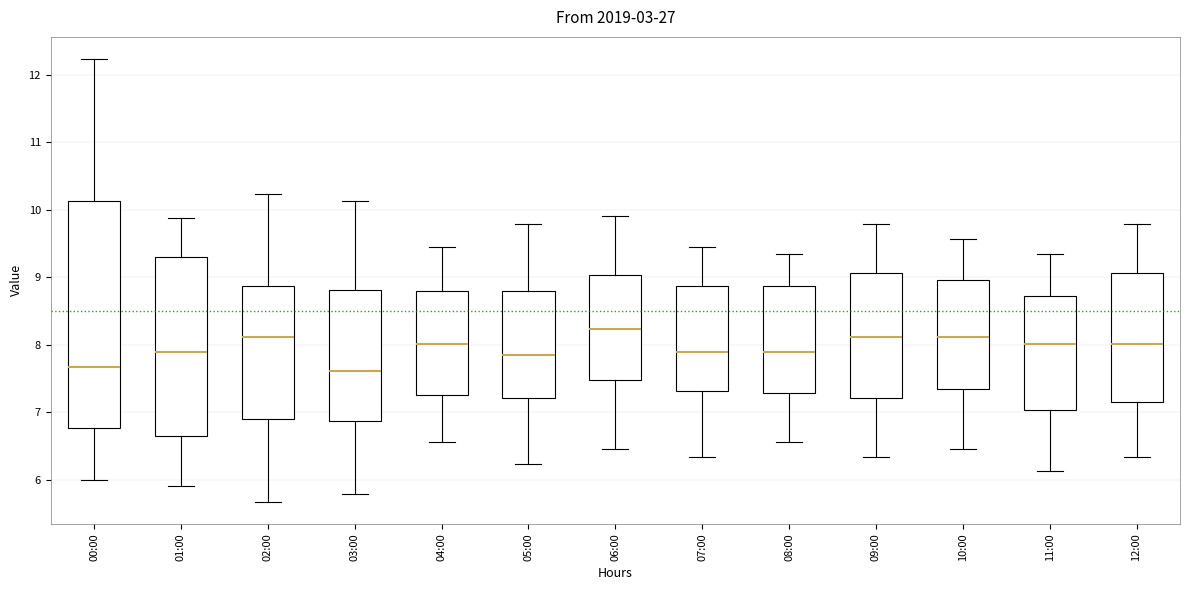

Which box is the tallest, from its lower edge to its upper edge?

00:00